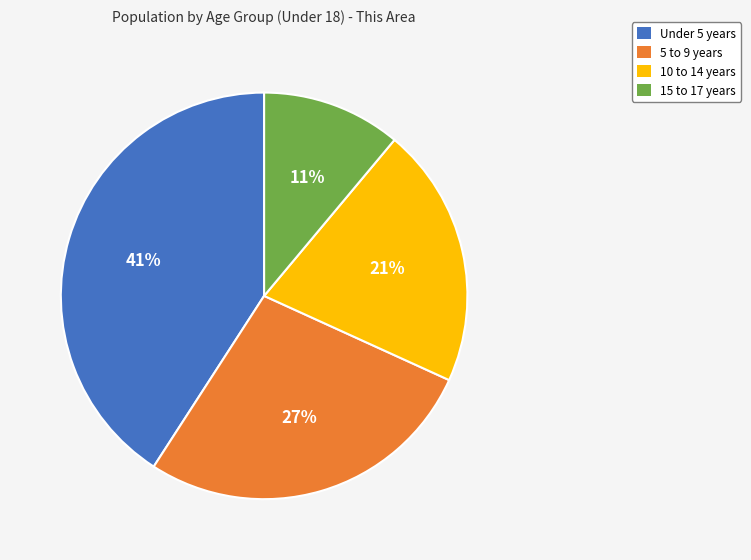

To the nearest percent, what is the average slice percentage?

25%